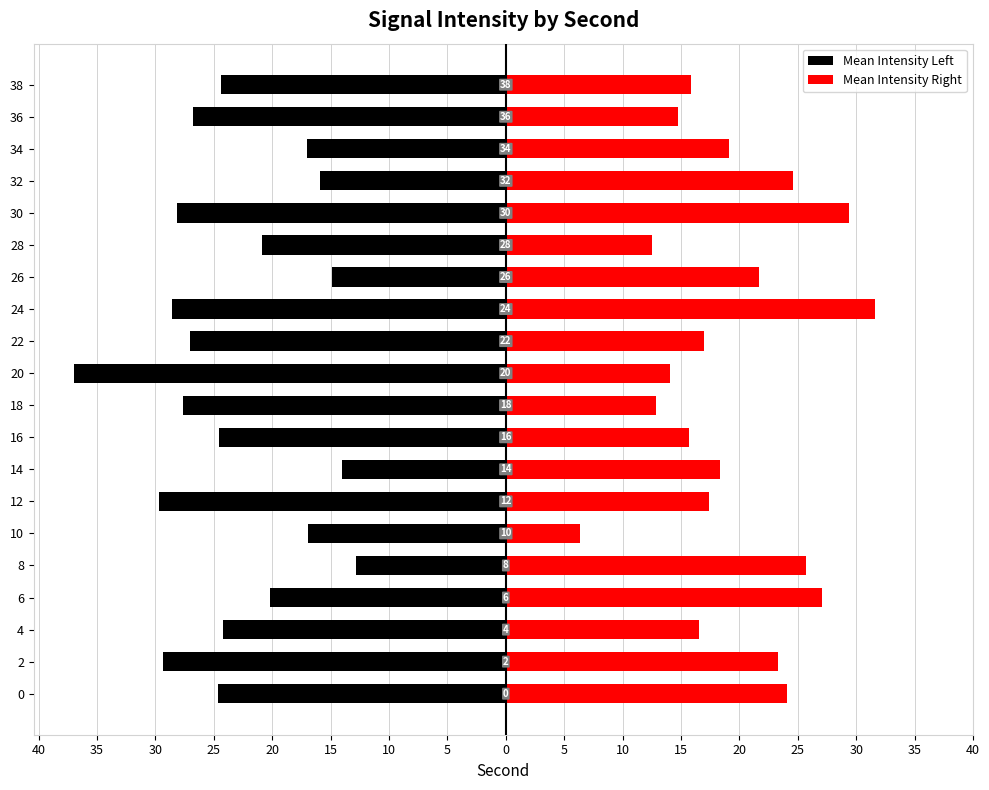

How many bars are there in total?

40